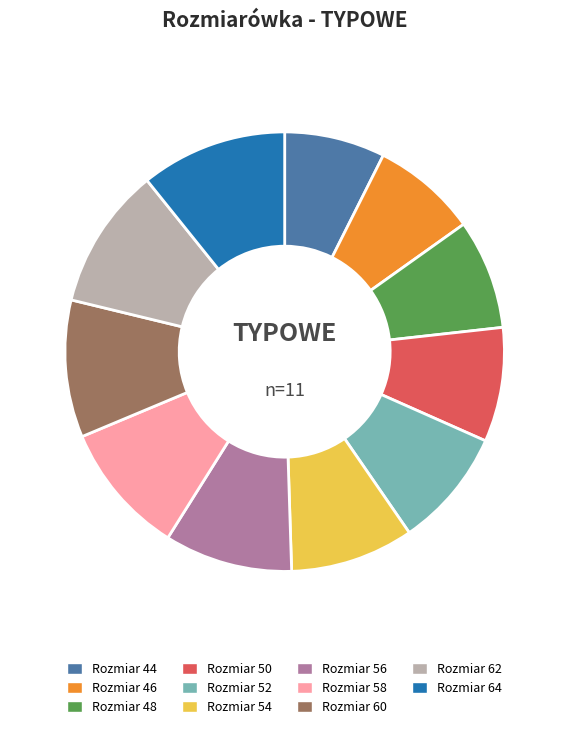

Does any single category account for the majority?

No